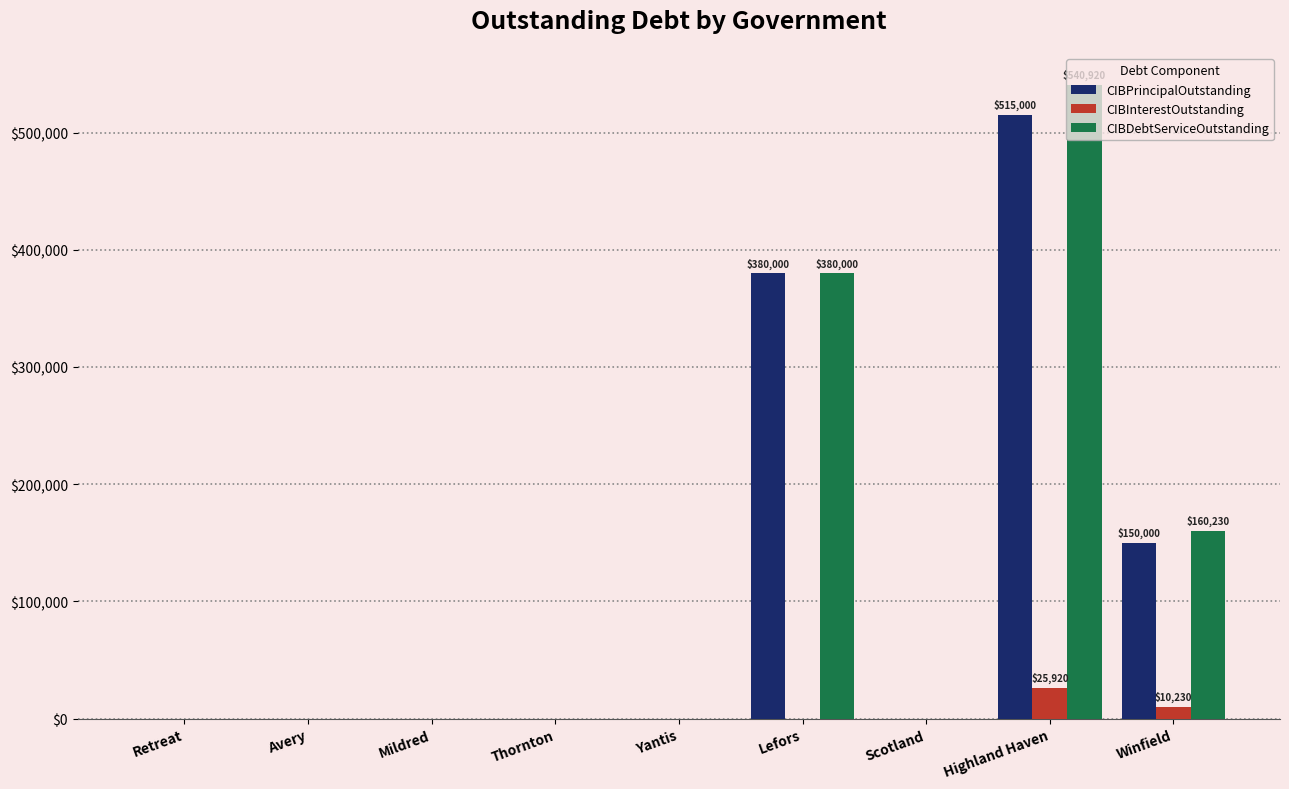

At which category is the sum across all series the highest?

Highland Haven